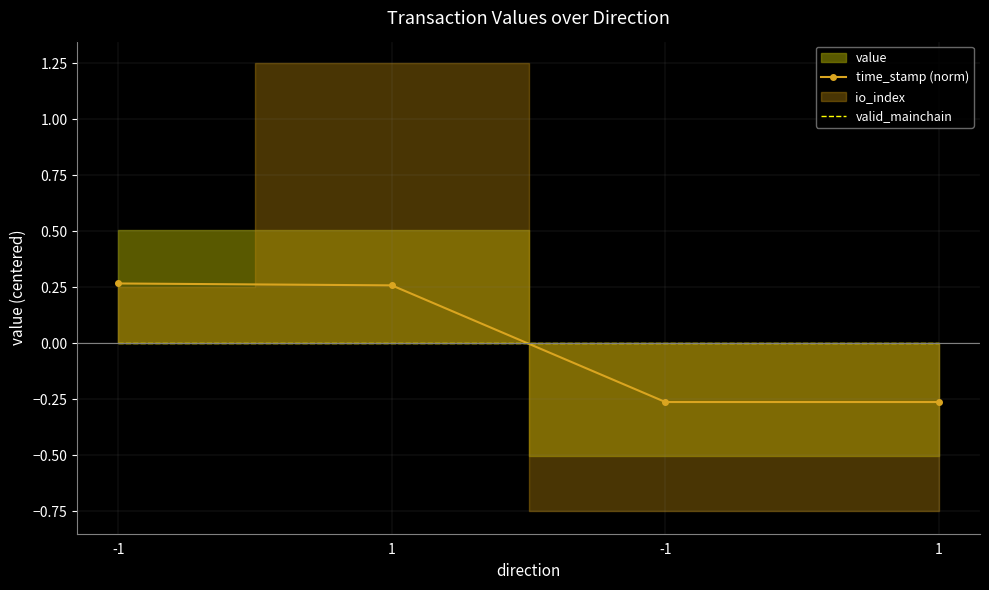

The value of time_stamp (norm) at 1 is -0.3. True or false?

True